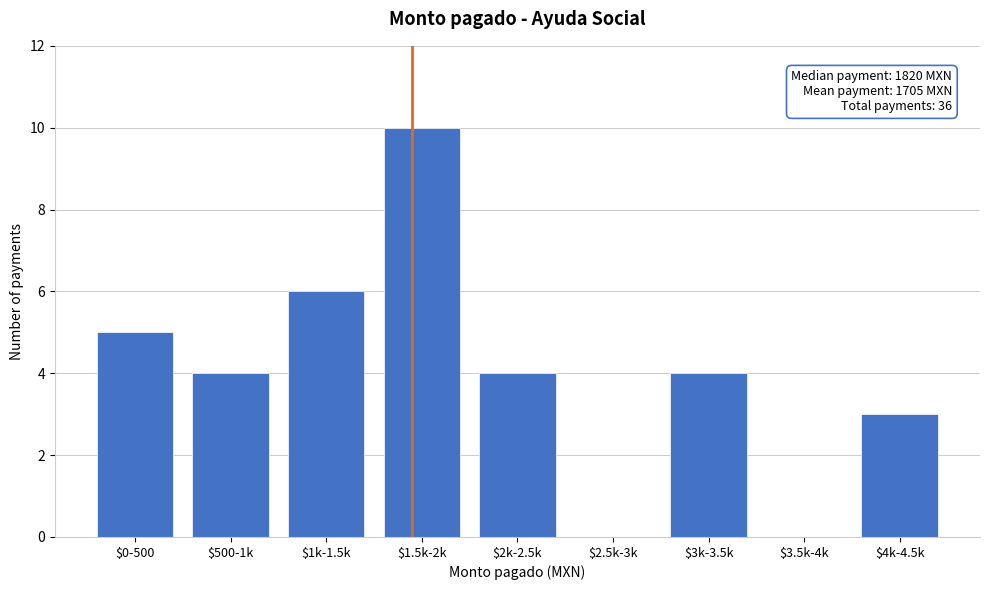

What is the maximum value shown in the chart?

10